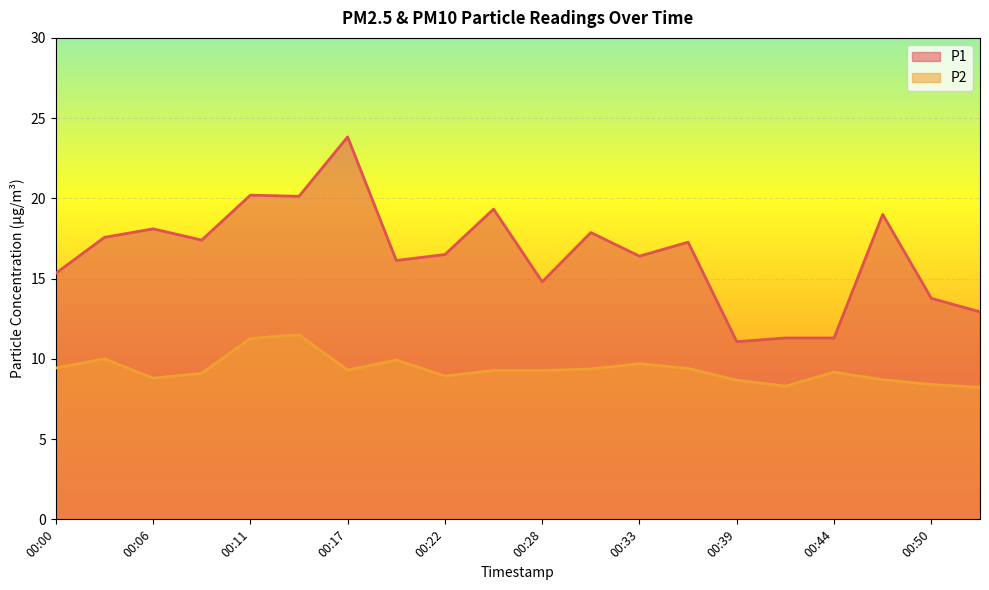

What are all the series names shown in the legend?

P1, P2